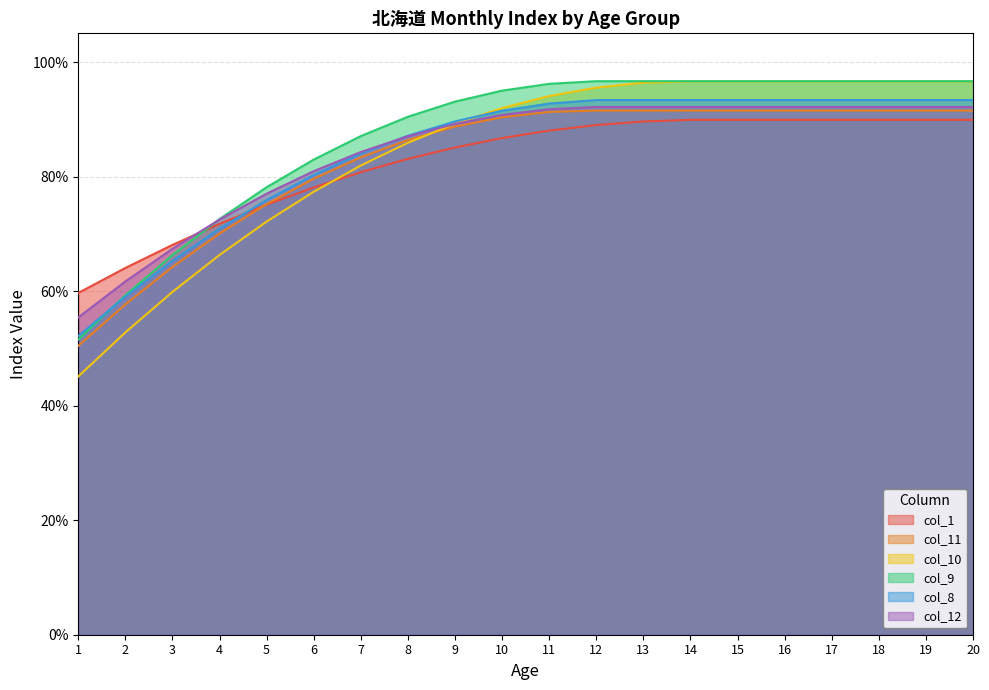

True or false: col_9 and col_12 intersect in this chart.

True